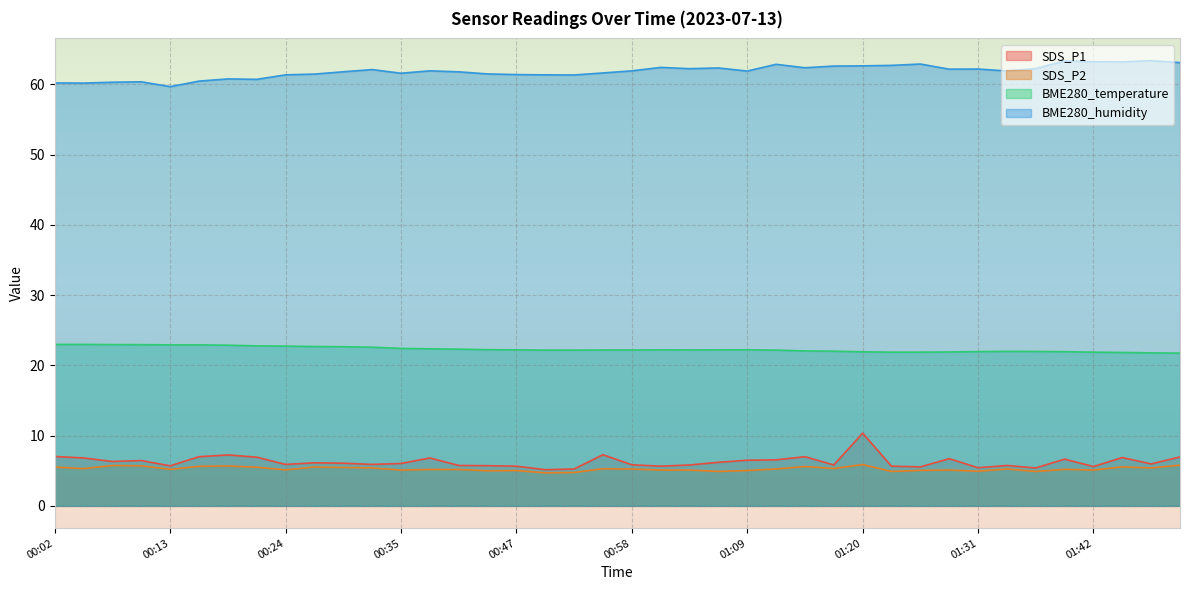

What is the label of the 16th point from the left?

00:44